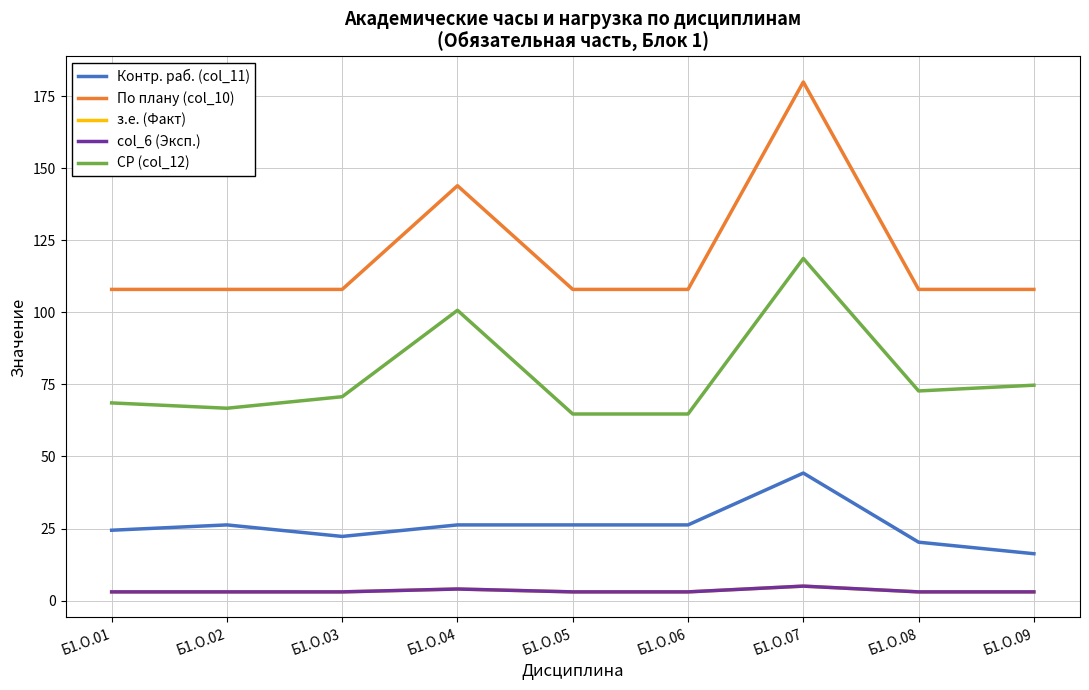

In СР (col_12), how many points are higher than both neighbors (excluding endpoints)?

2